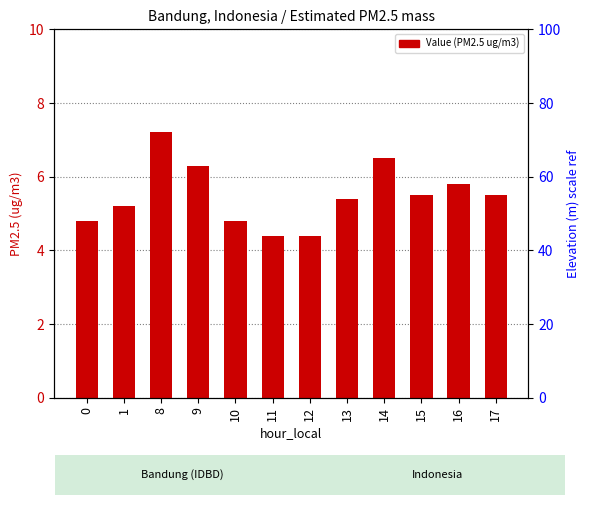

Which has a higher value, 14 or 1?

14